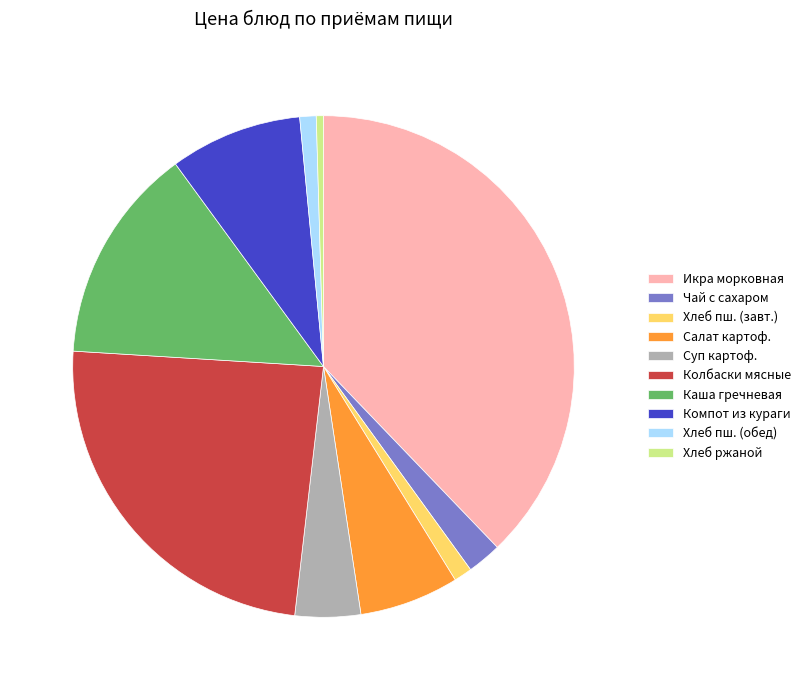

What is the largest slice in the pie chart?

Икра морковная